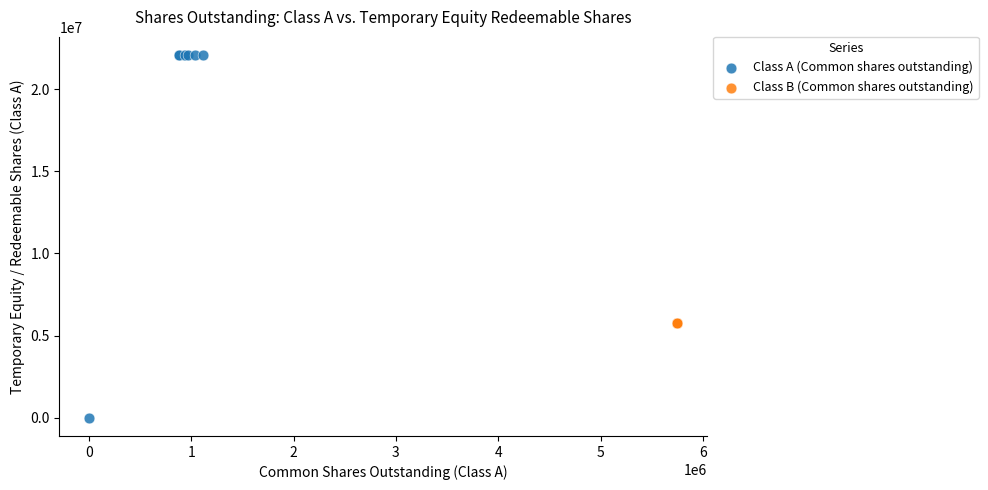

Which series reaches the maximum Y coordinate?

Class A (Common shares outstanding)